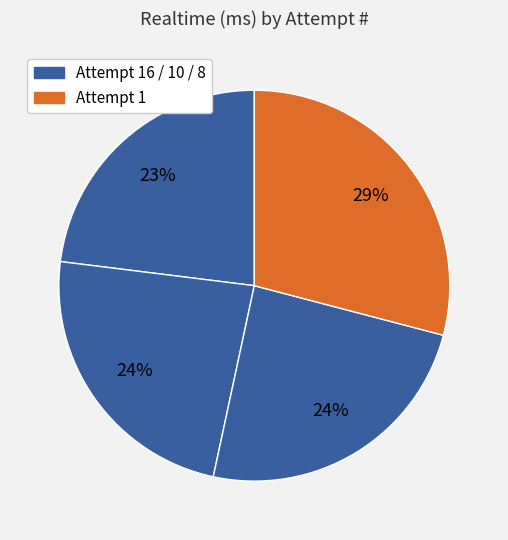

Which category has the biggest portion of the pie?

Attempt 1